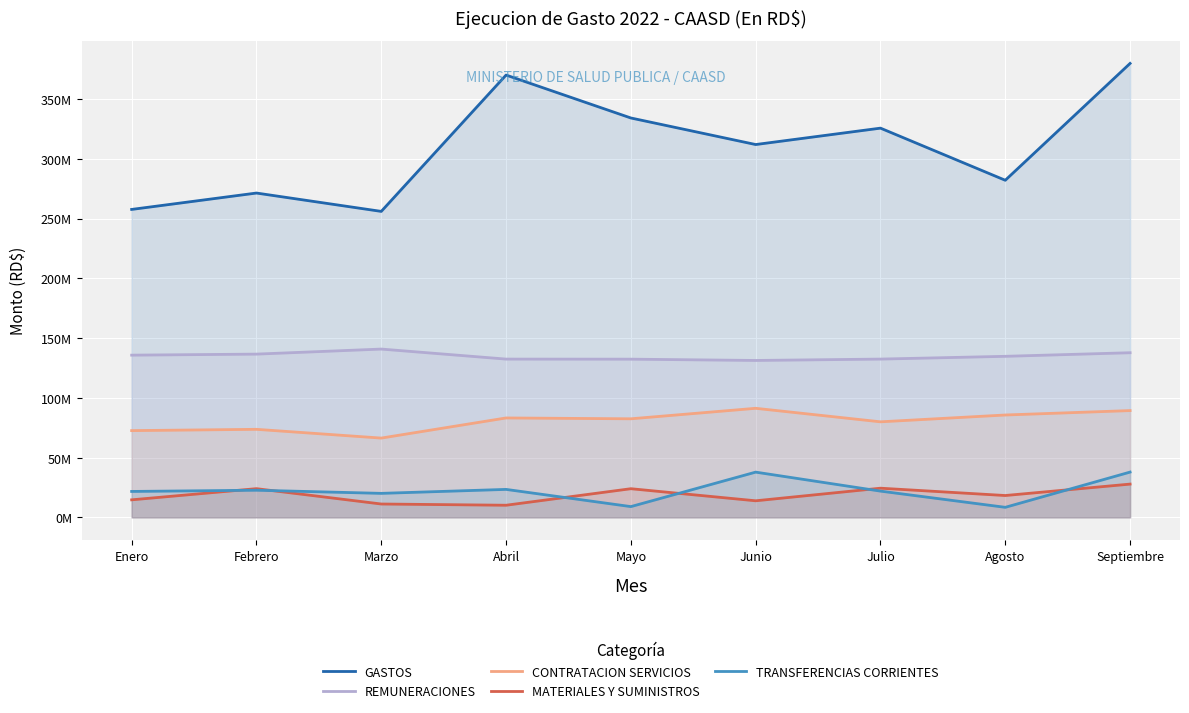

What are all the series names shown in the legend?

GASTOS, REMUNERACIONES, CONTRATACION SERVICIOS, MATERIALES Y SUMINISTROS, TRANSFERENCIAS CORRIENTES